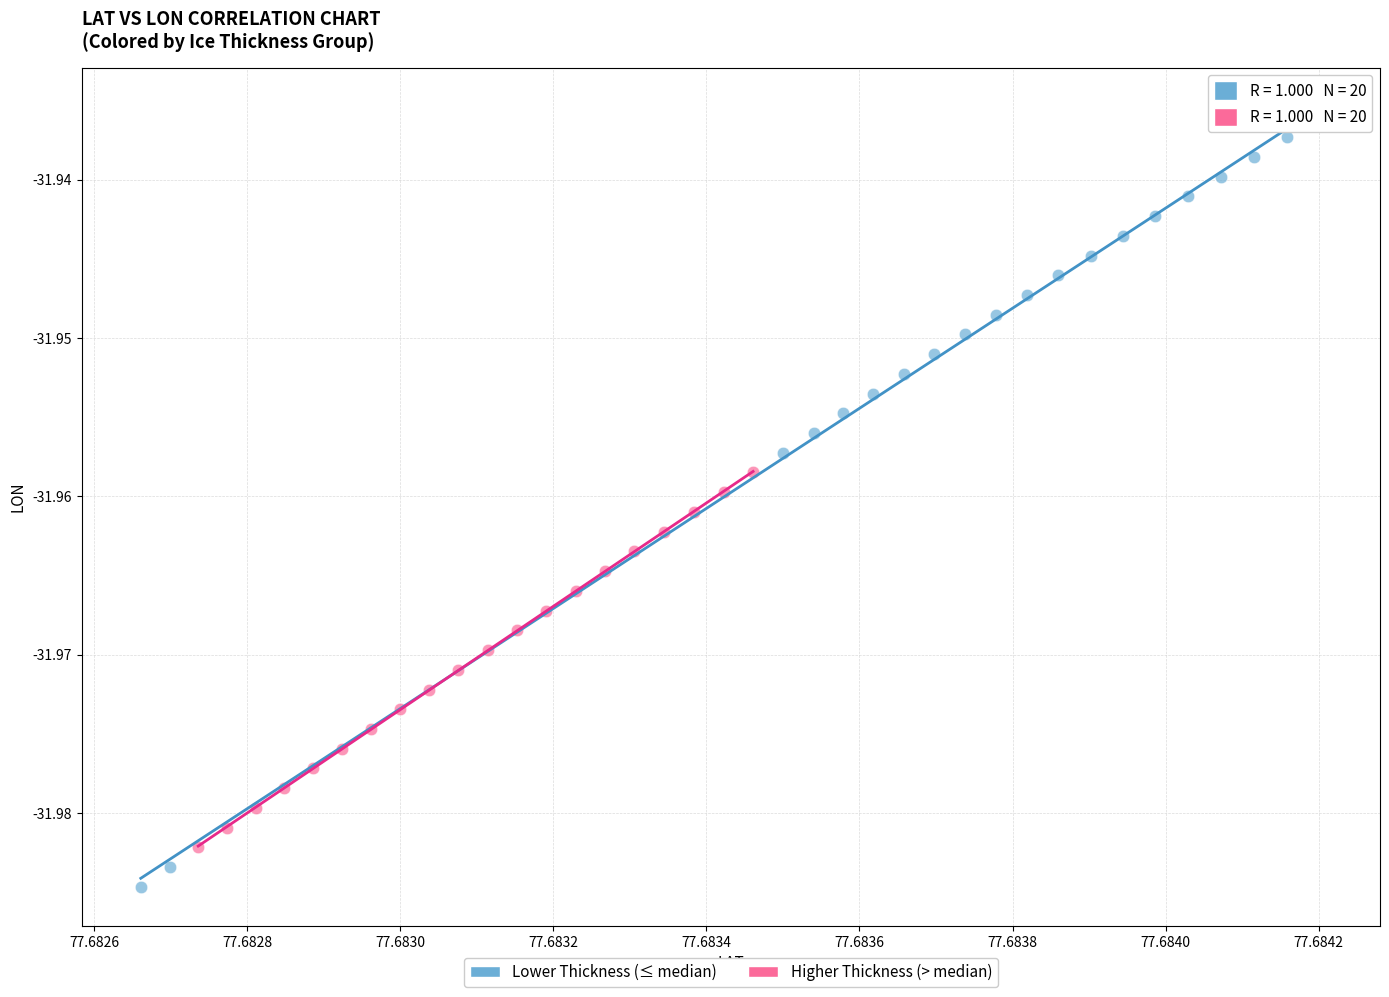

Which series has the widest spread of Y values?

Lower Thickness (≤ median)